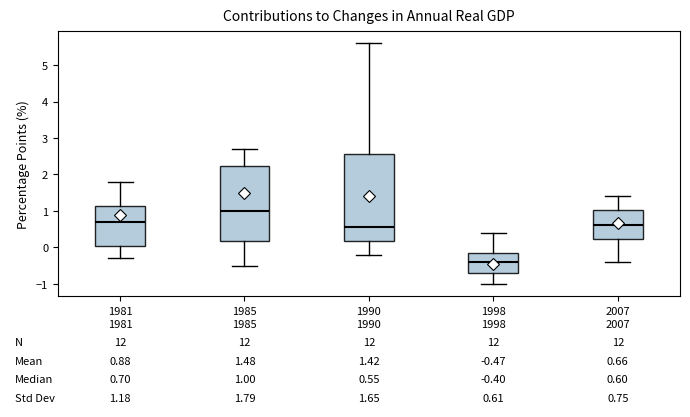

Which box's median line is the lowest?

1998